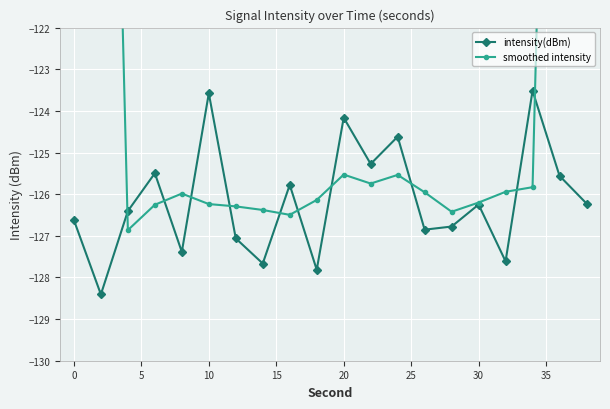

How many interior local peaks does the intensity(dBm) series have?

7